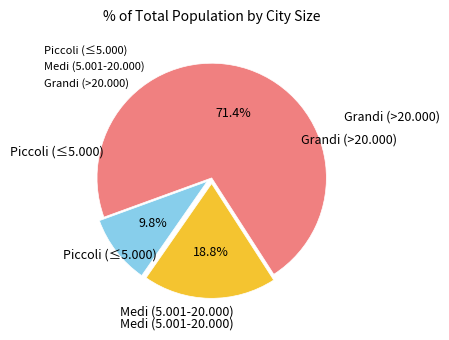

Do Grandi (>20.000) and Piccoli (≤5.000) together represent more than half of the pie?

Yes